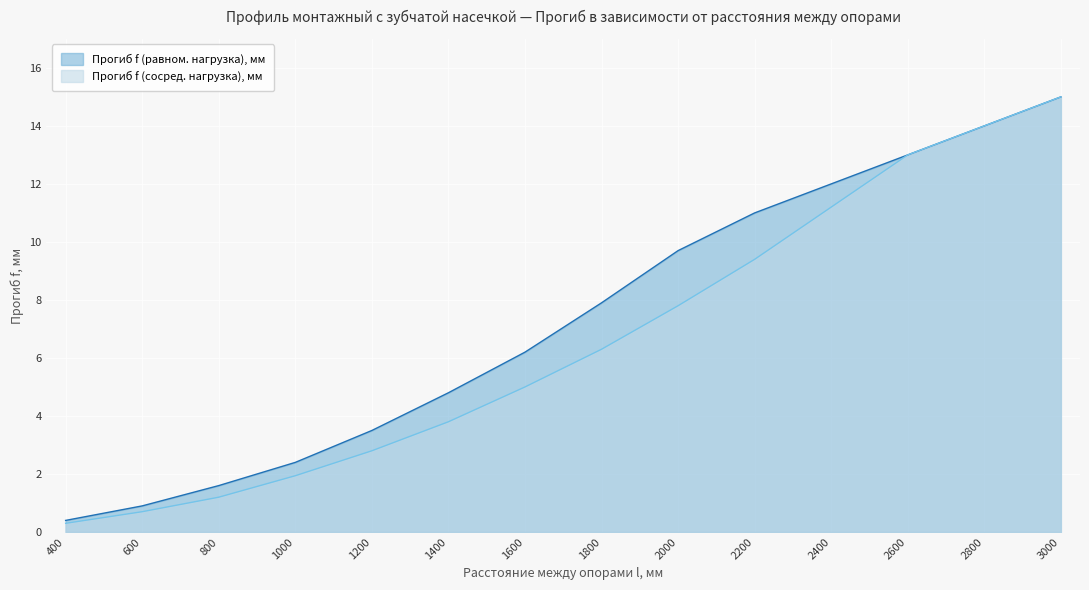

Which series has the largest total across all categories?

Прогиб f (равном. нагрузка), мм